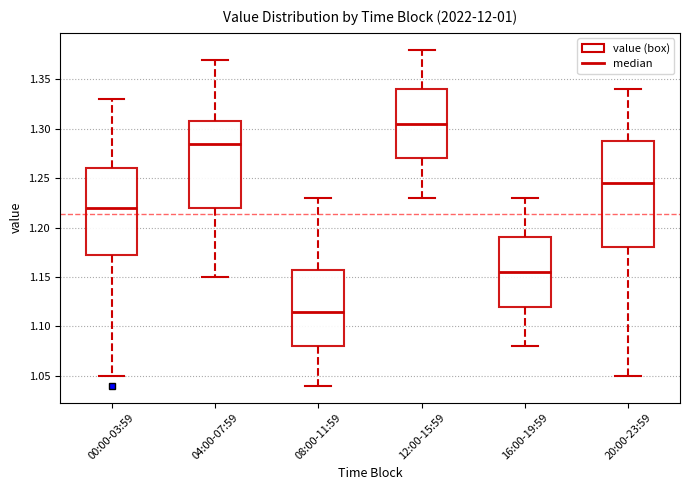

Comparing the boxes themselves (not the whiskers), which one is the tallest?

20:00-23:59